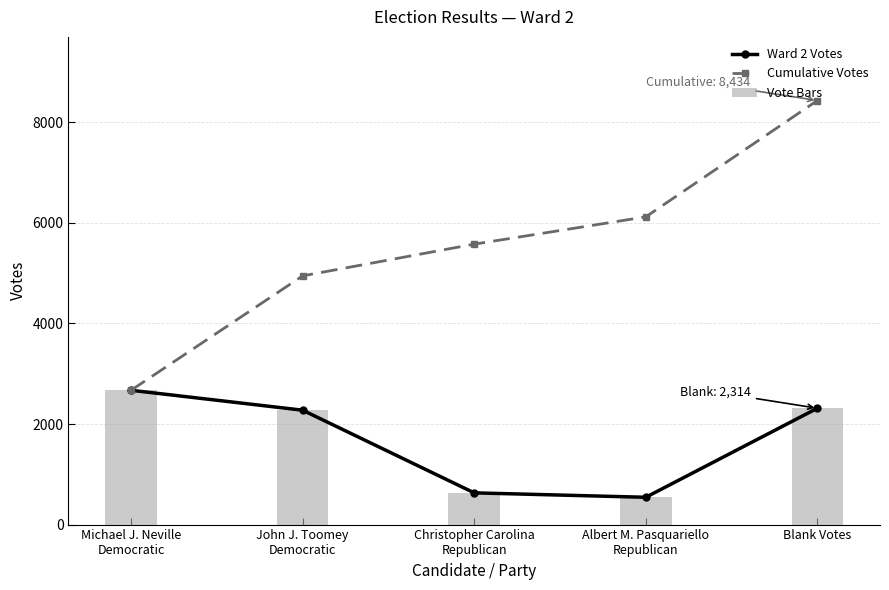

Where does the Vote Bars series first go above 2275?

Michael J. Neville
Democratic